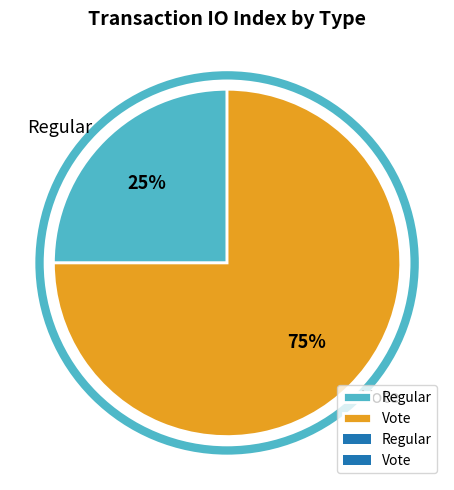

The Vote slice represents 86% of the pie. True or false?

False